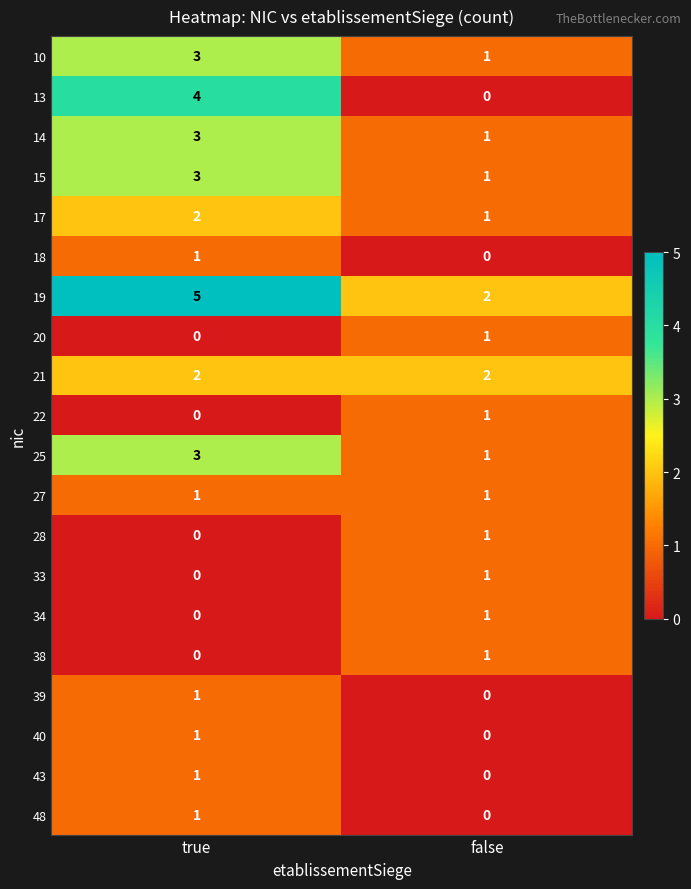

What is the maximum value shown in the chart?

5